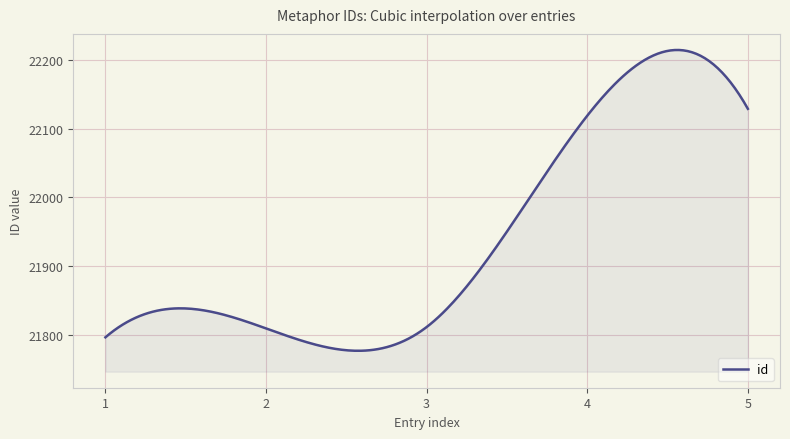

What is the smallest value displayed?

21776.4